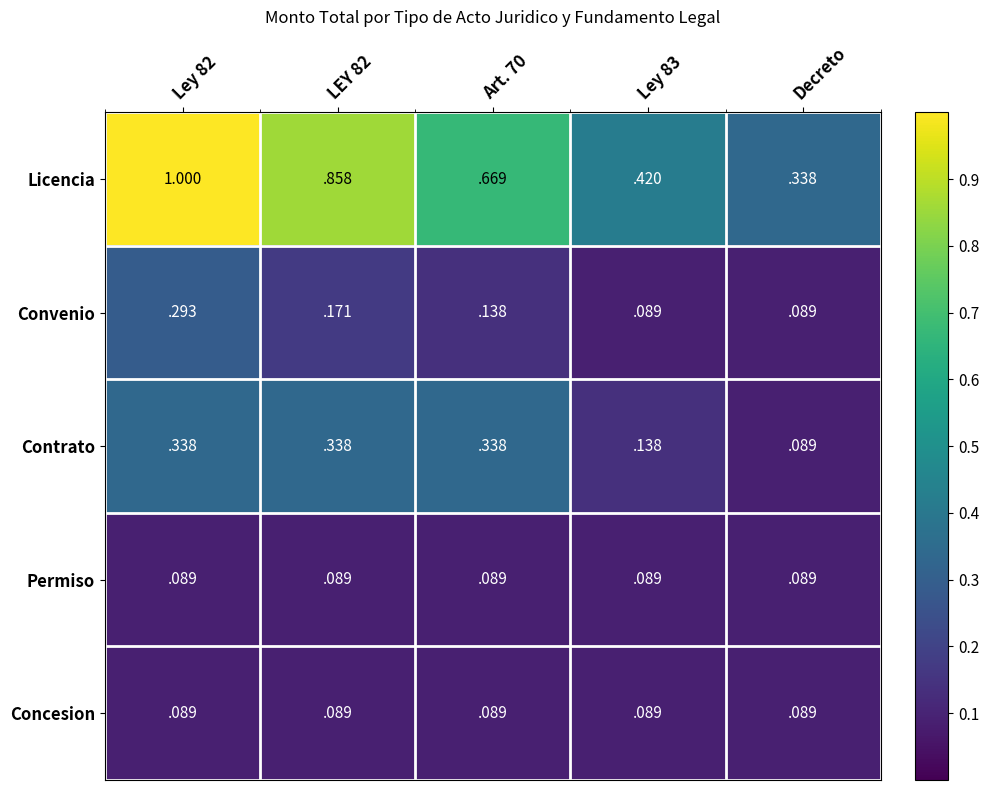

At which category is the sum across all series the highest?

Ley 82